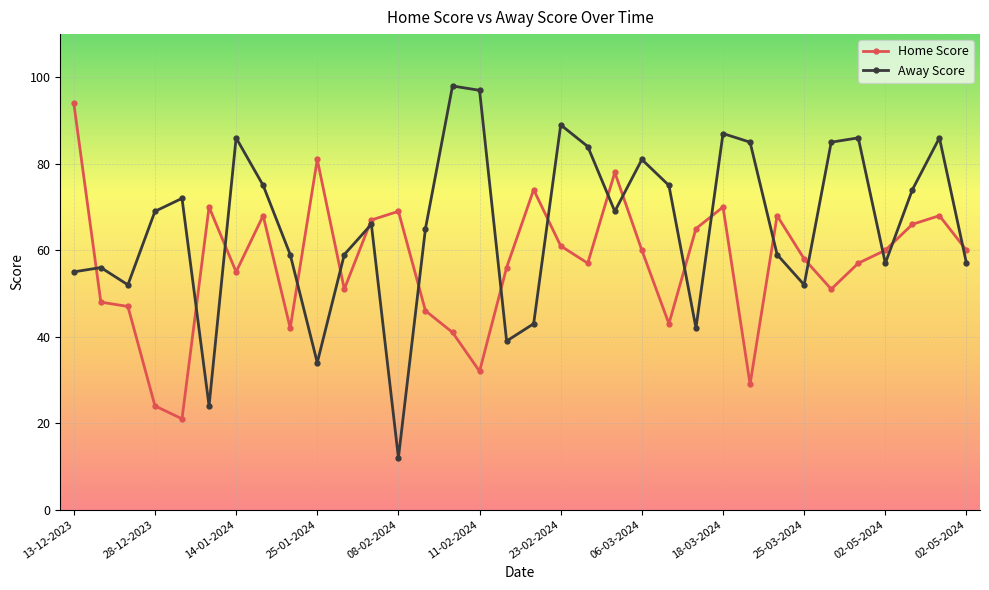

Rank the series by their average value, from lowest to highest.

Home Score, Away Score